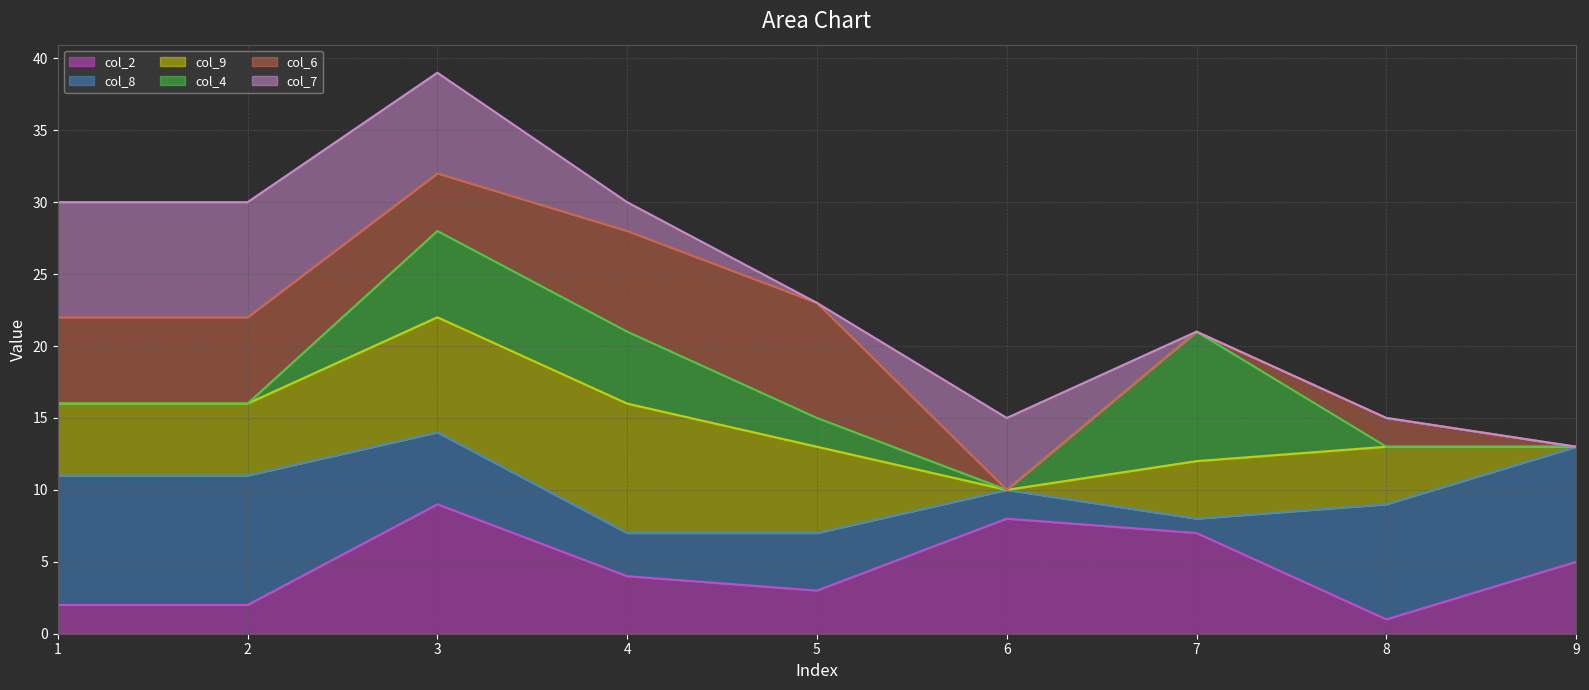

Which series changed the most between 1 and 3?

col_4 line